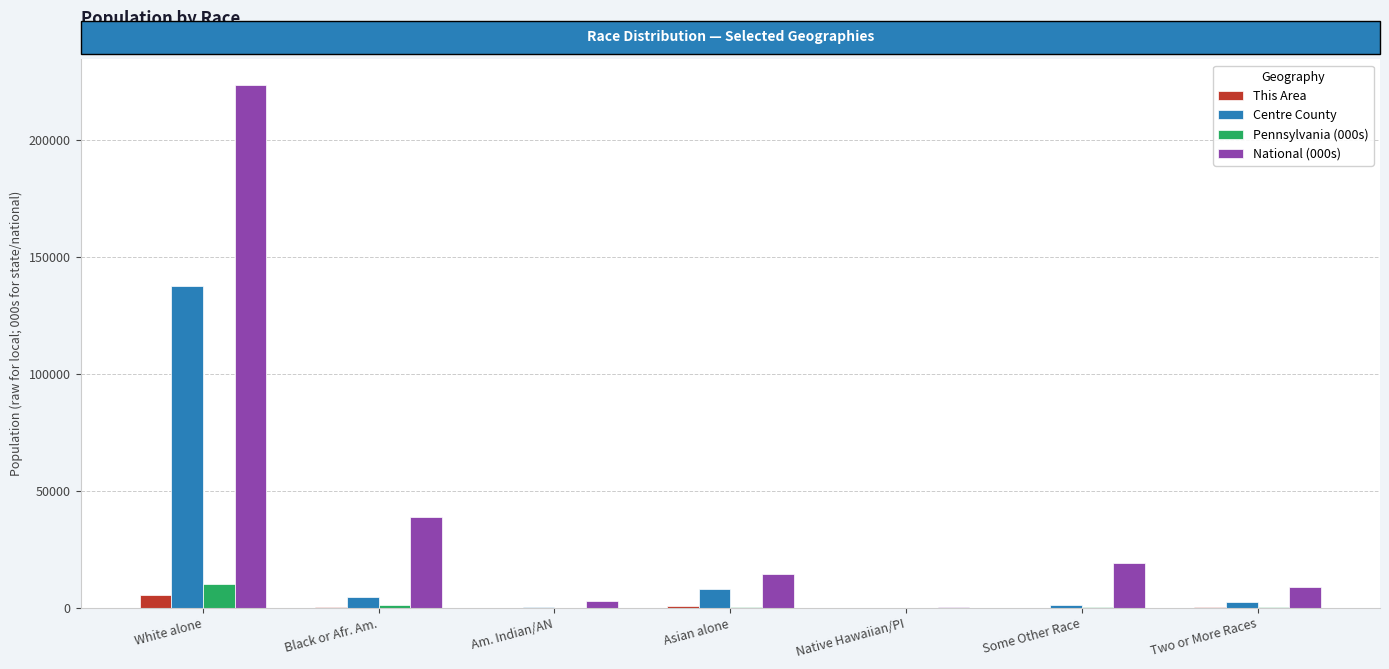

Is the value of National (000s) at White alone greater than the value of This Area at Native Hawaiian/PI?

Yes